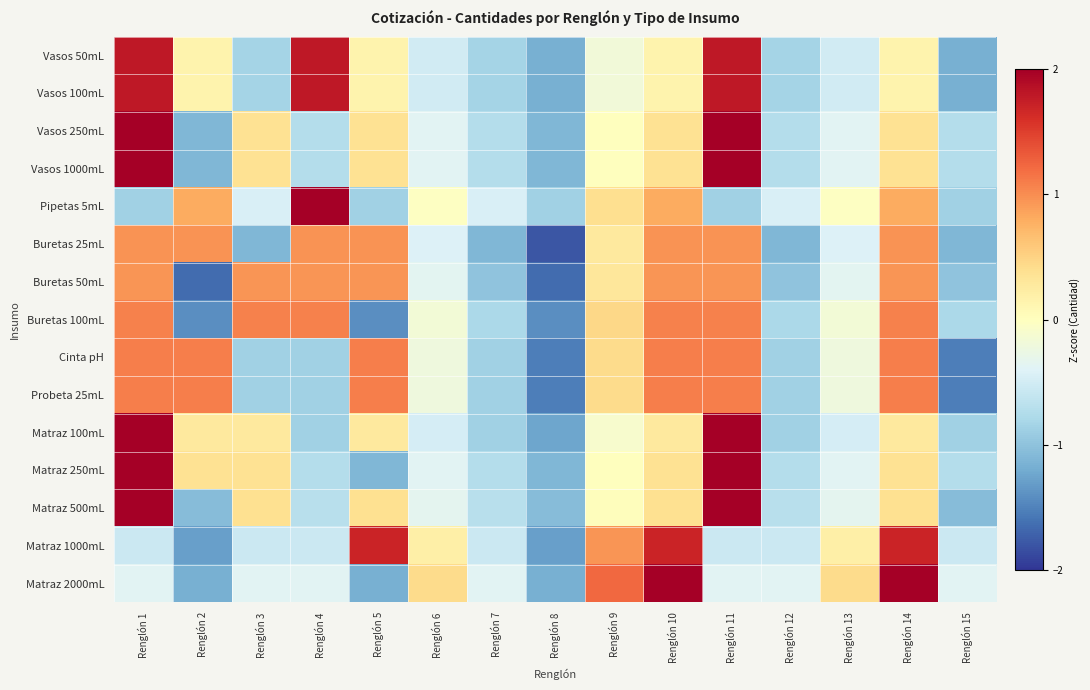

Rank the series by their maximum value, from lowest to highest.

Buretas 50mL, Buretas 25mL, Buretas 100mL, Cinta pH, Probeta 25mL, Matraz 1000mL, Vasos 50mL, Vasos 100mL, Matraz 2000mL, Matraz 500mL, Matraz 100mL, Vasos 250mL, Vasos 1000mL, Matraz 250mL, Pipetas 5mL